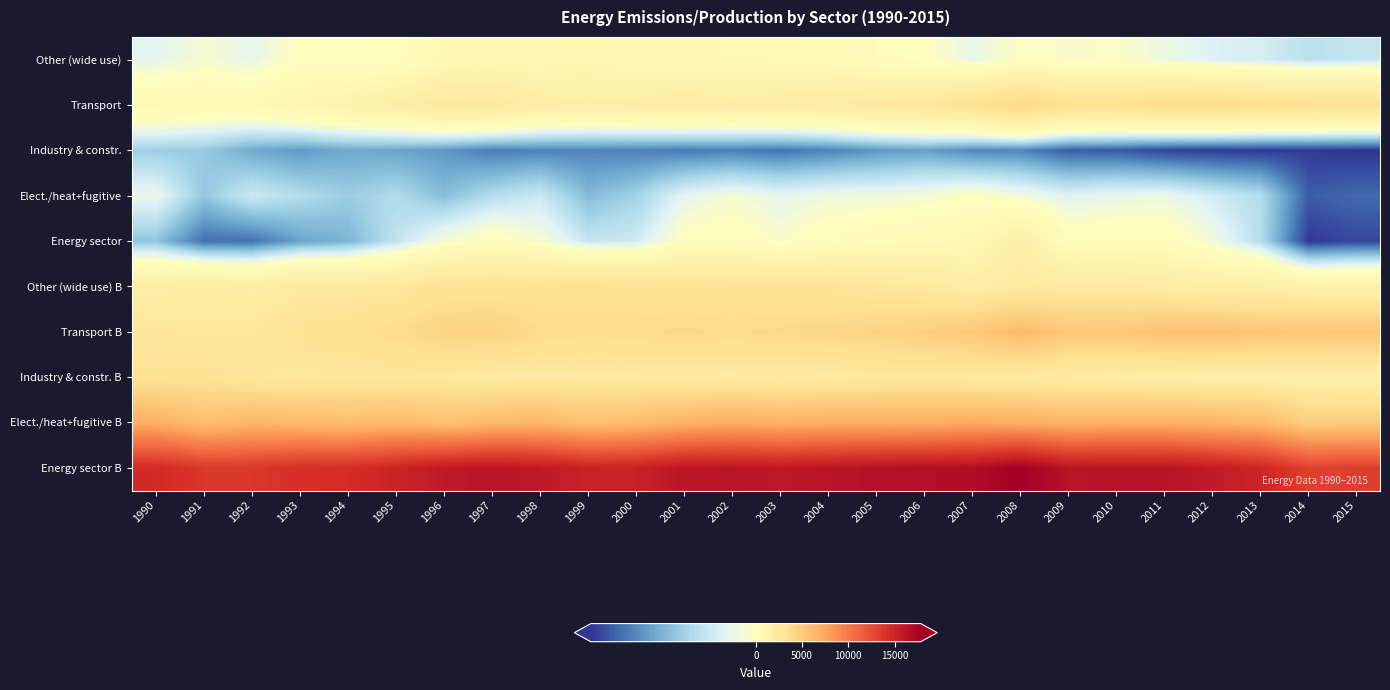

List the series in order of their peak value, lowest first.

Industry & constr., Elect./heat+fugitive, Other (wide use), Energy sector, Industry & constr. B, Other (wide use) B, Transport, Transport B, Elect./heat+fugitive B, Energy sector B